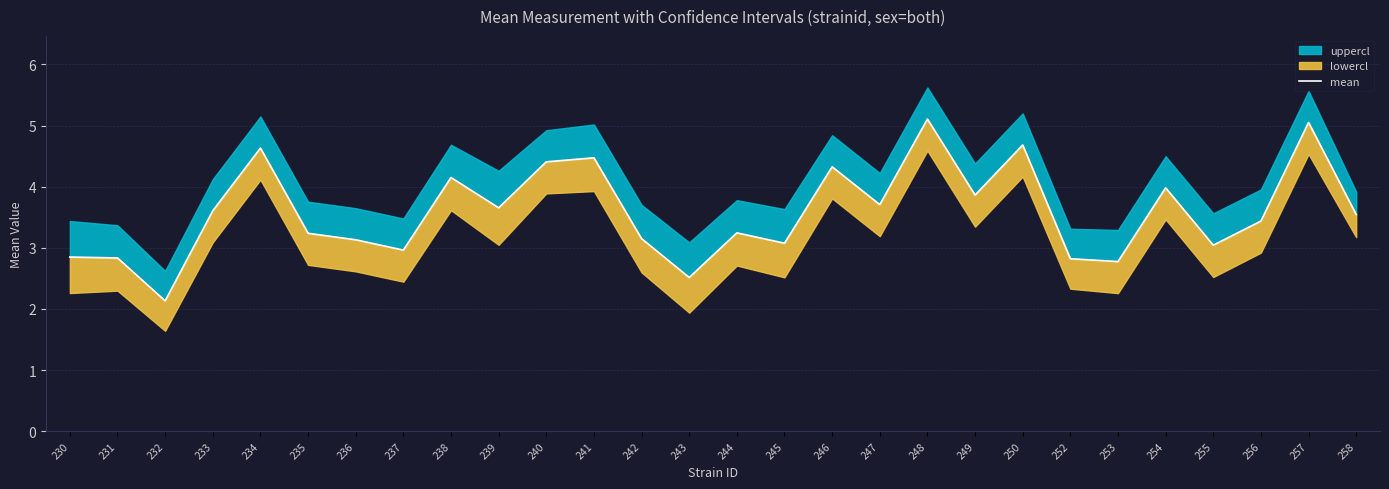

What is the value of the 3rd point from the left?

2.1